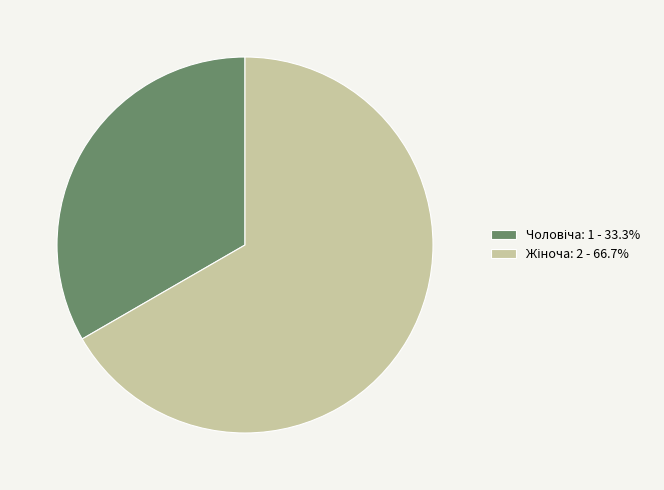

Is there any slice that represents more than half of the pie?

Yes